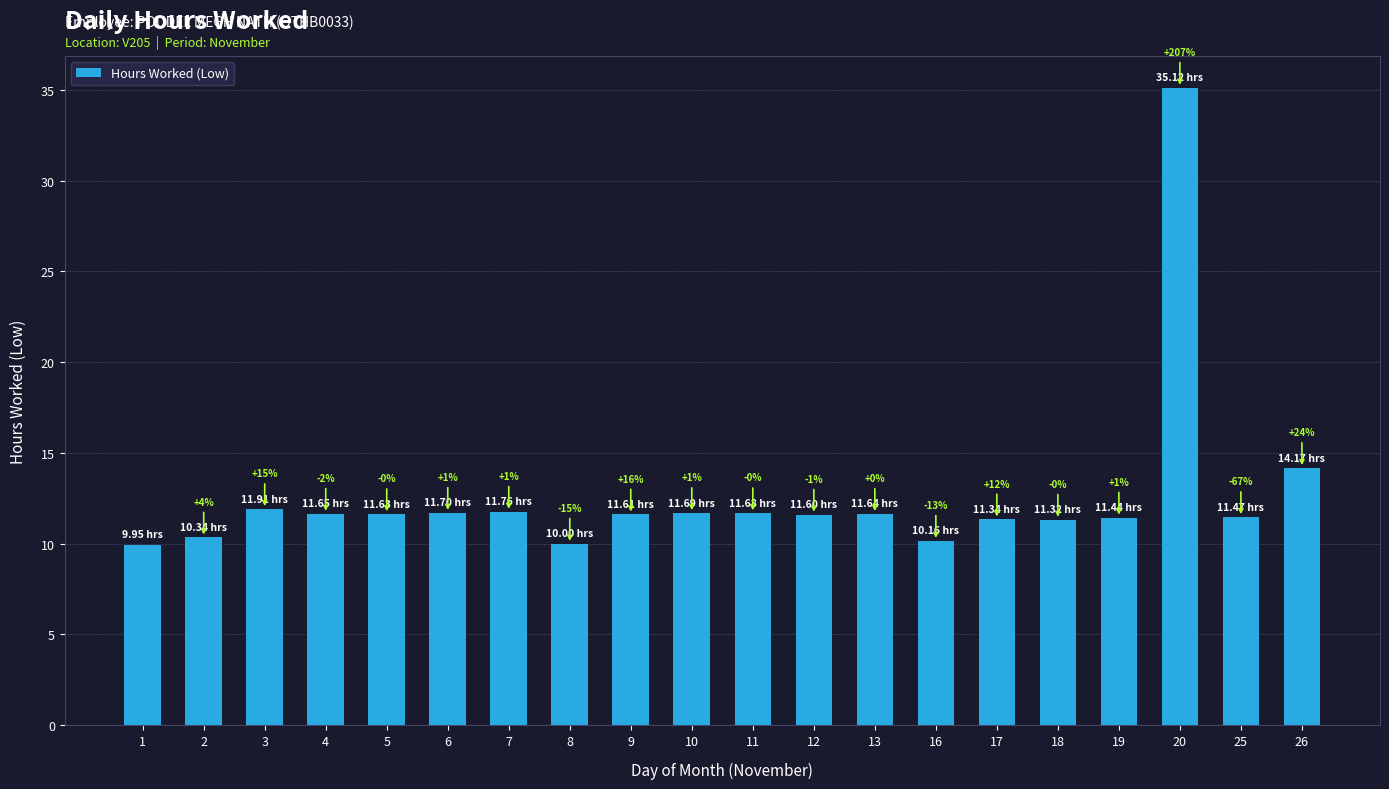

How many bars are there in total?

20